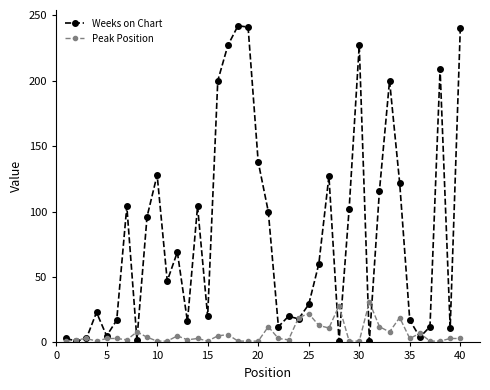

Which series has the widest spread of values?

Weeks on Chart